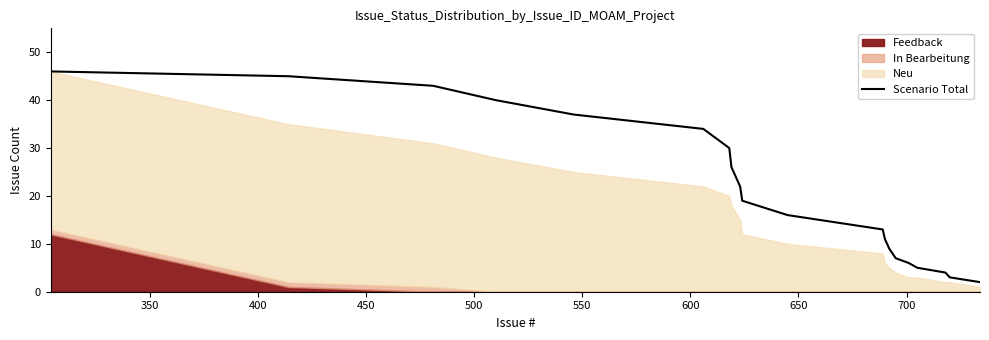

Does the chart display data point markers on the line(s)?

No